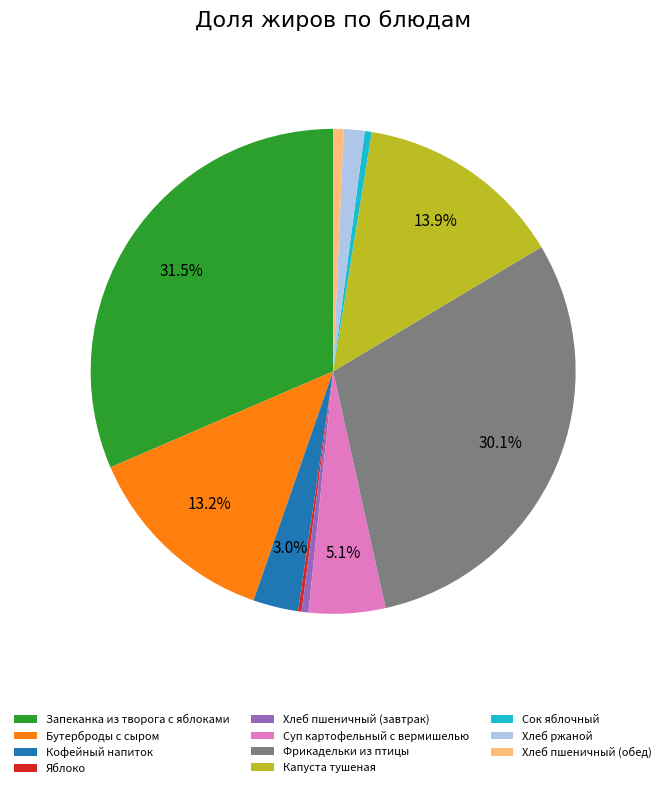

Is Запеканка из творога с яблоками the majority of the pie?

No